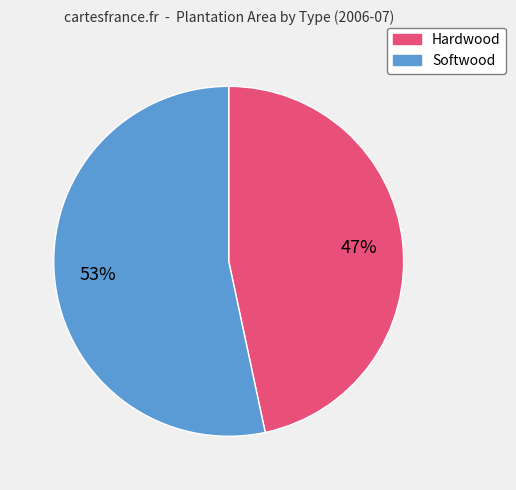

Is there a majority slice in this chart?

Yes